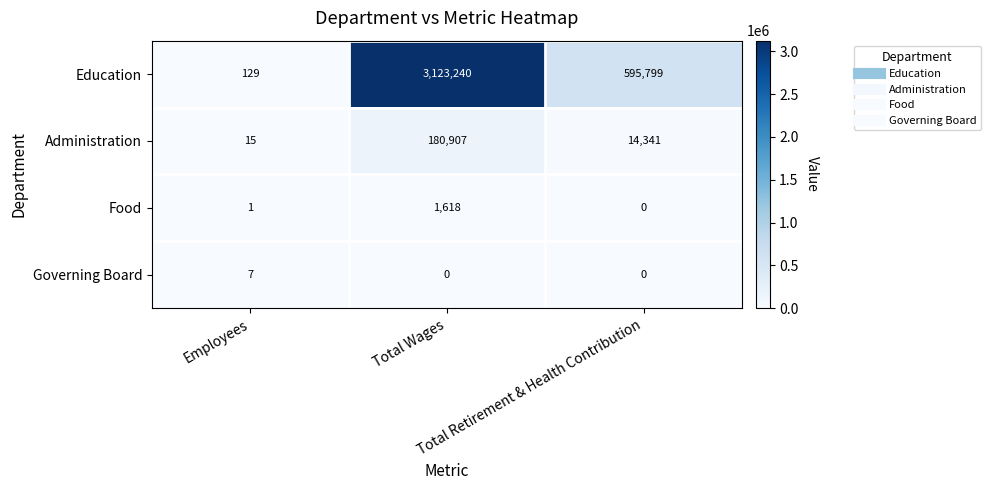

Which series has the largest range (max minus min)?

Education